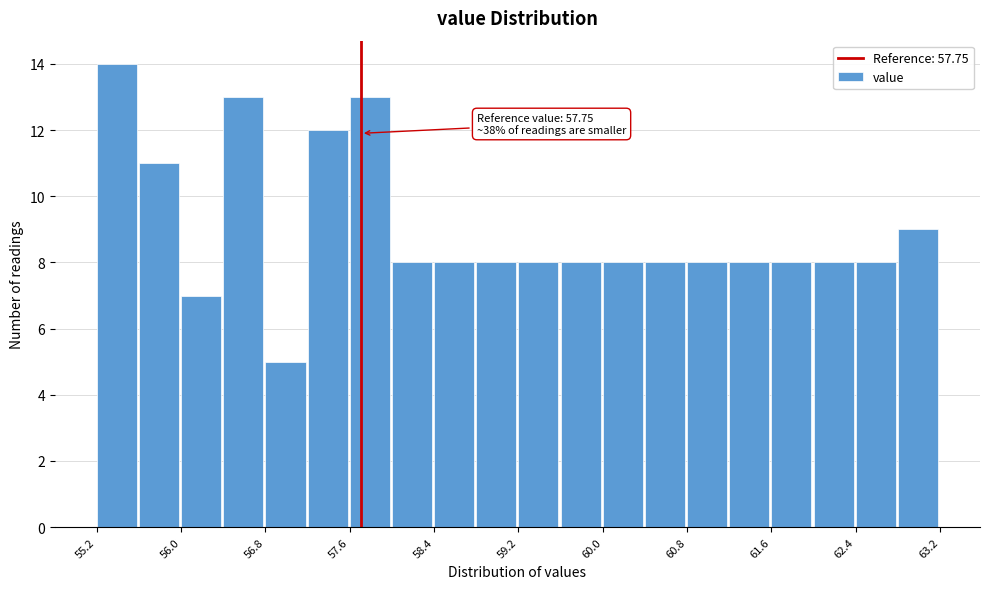

Which range on the x-axis has the tallest bar?

55.2 to 55.6